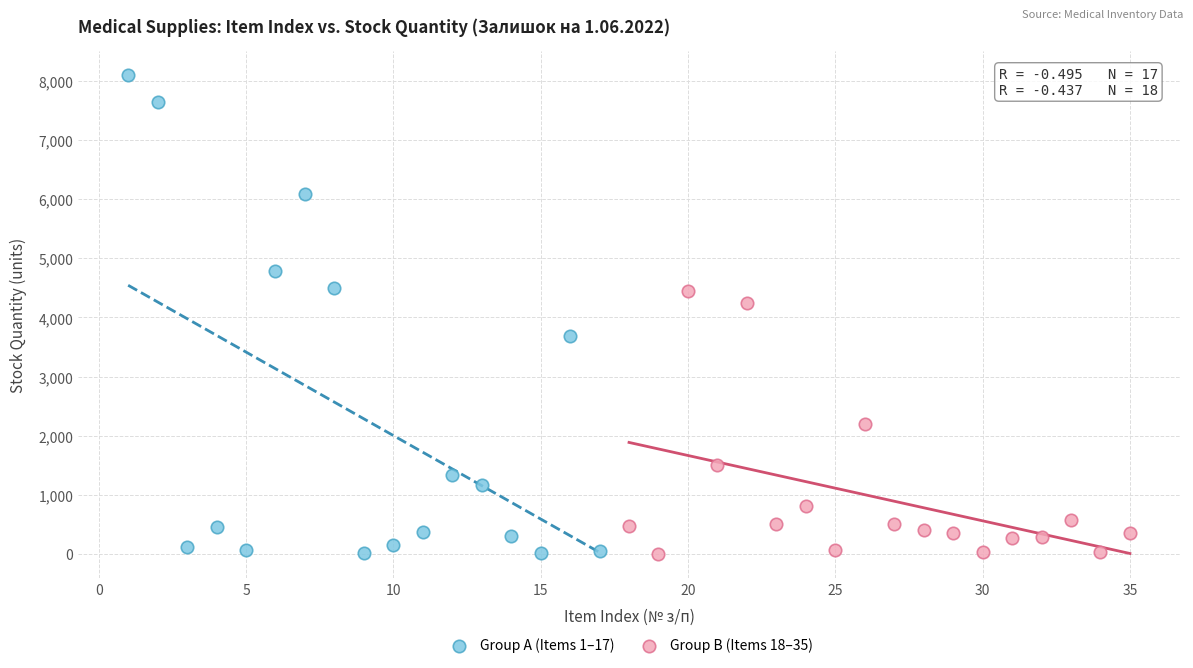

What are all the series names shown in the legend?

Group A (Items 1–17), Group B (Items 18–35)